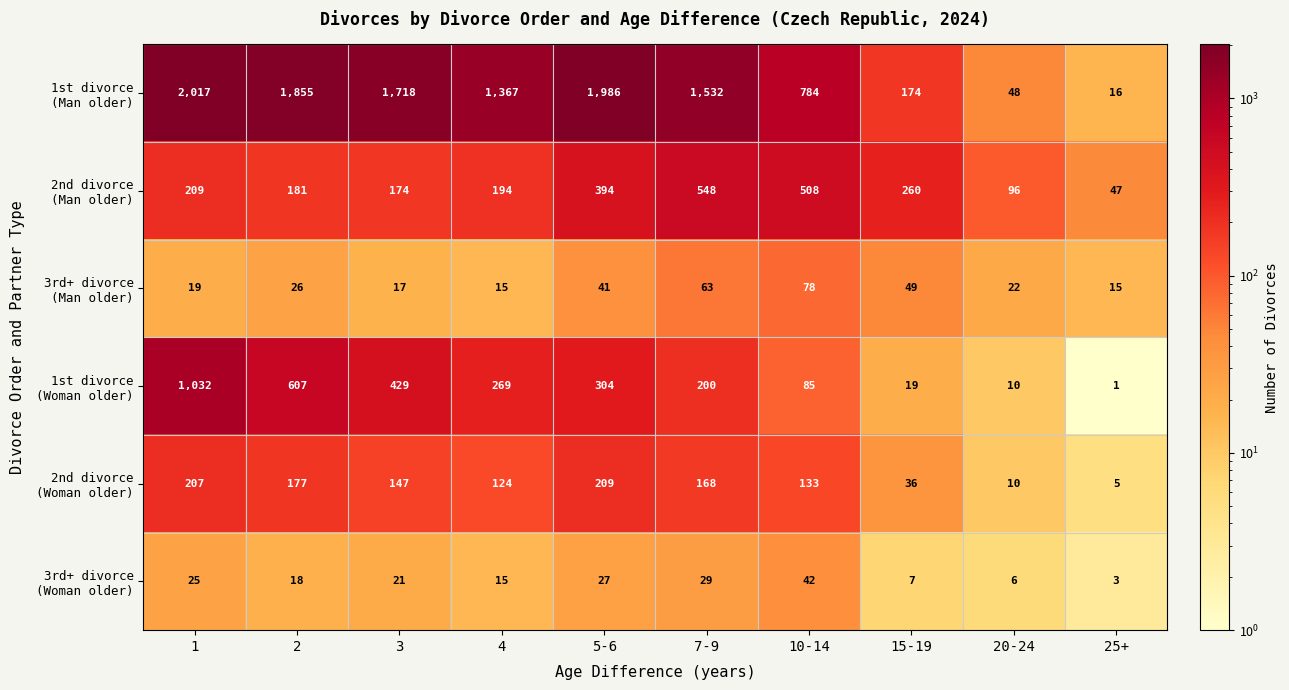

What is the total value across all series at 7-9?

2540